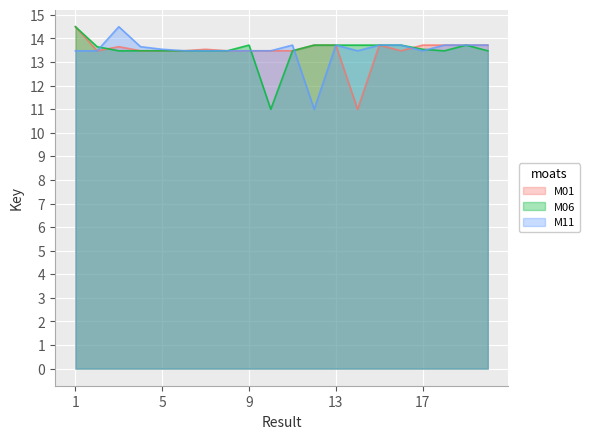

What is the greatest value displayed?

14.5